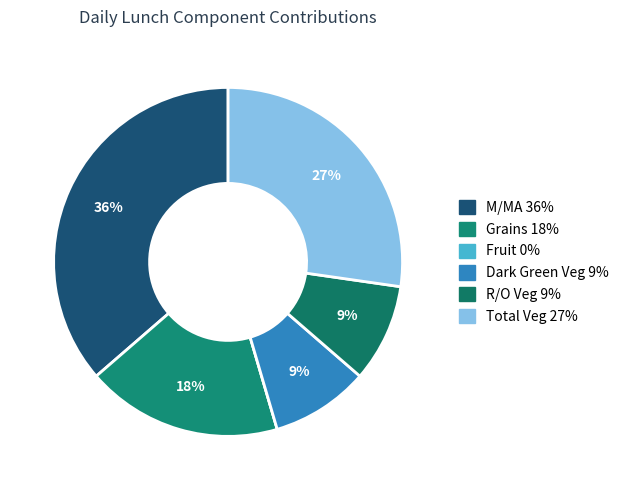

Is the sum of Dark Green Veg and M/MA greater than half?

No